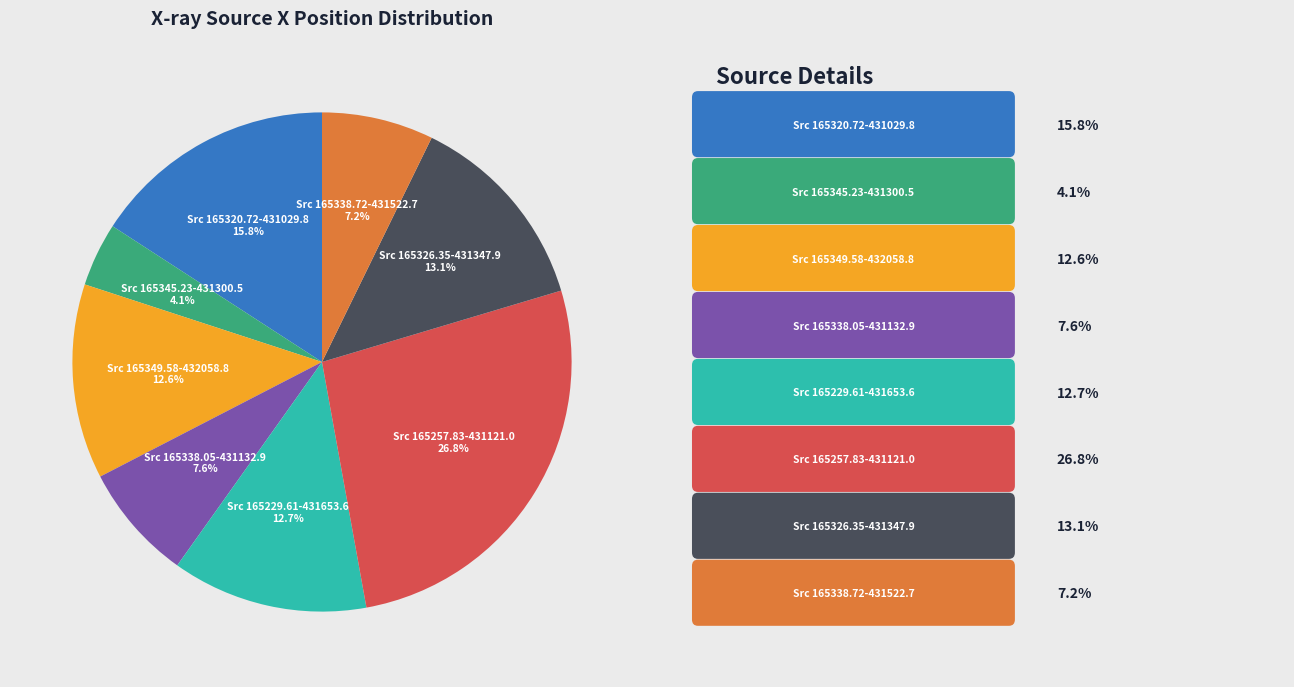

Is there a majority slice in this chart?

No